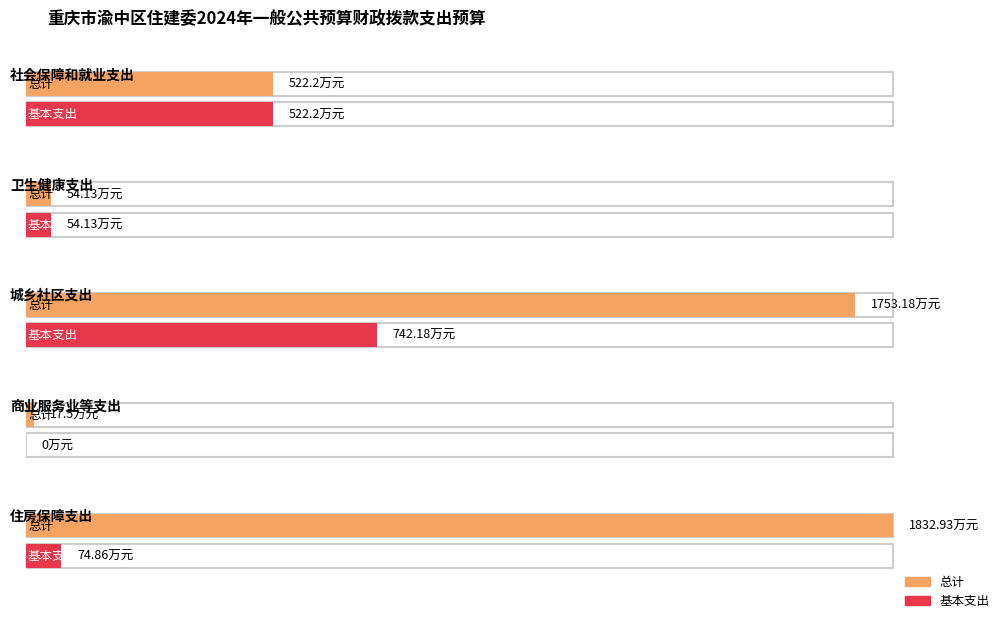

Reading left to right, what are all the values shown in this chart?

总计: 522.2	54.1	1753.2	17.5	1832.9
基本支出: 522.2	54.1	742.2	0.0	74.9